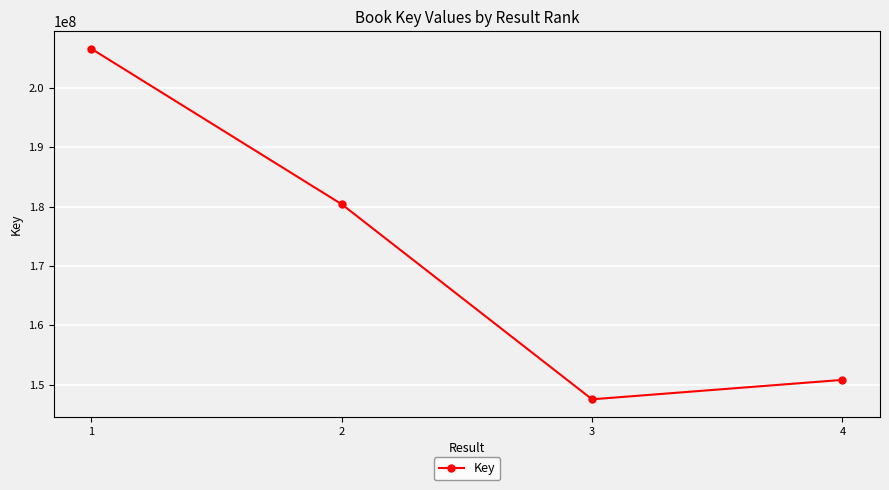

Which category has the lowest value across all series?

3